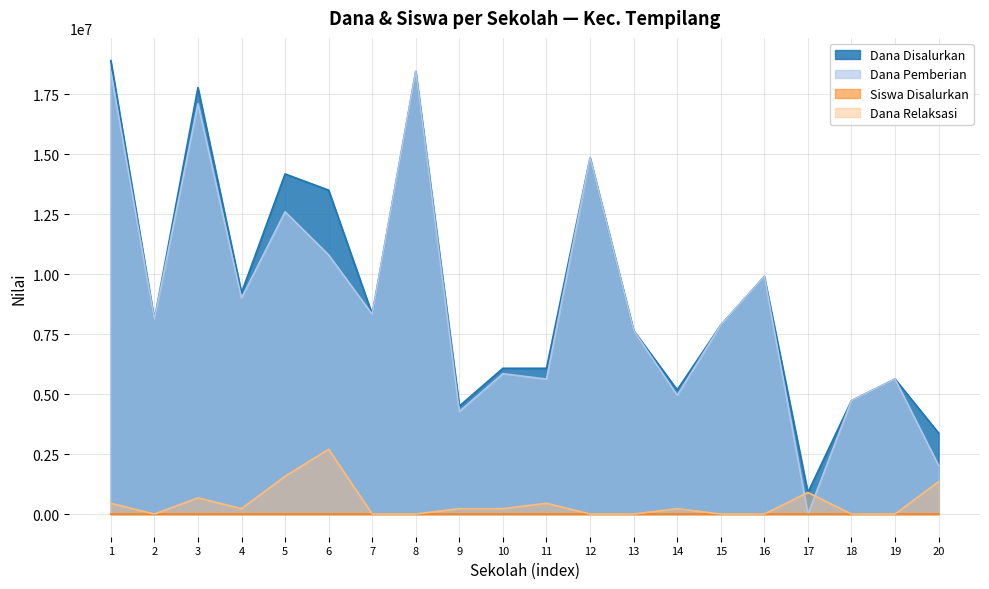

What is the maximum value shown in the chart?

18900000